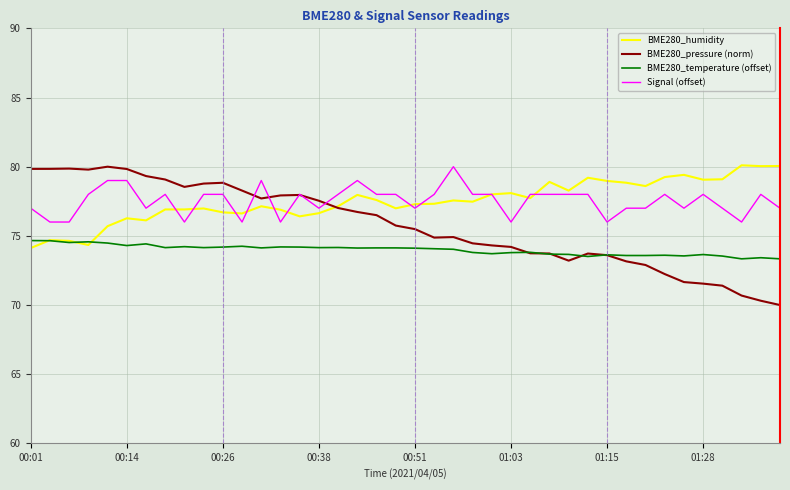

True or false: Signal (offset) and BME280_temperature (offset) cross at least once.

False